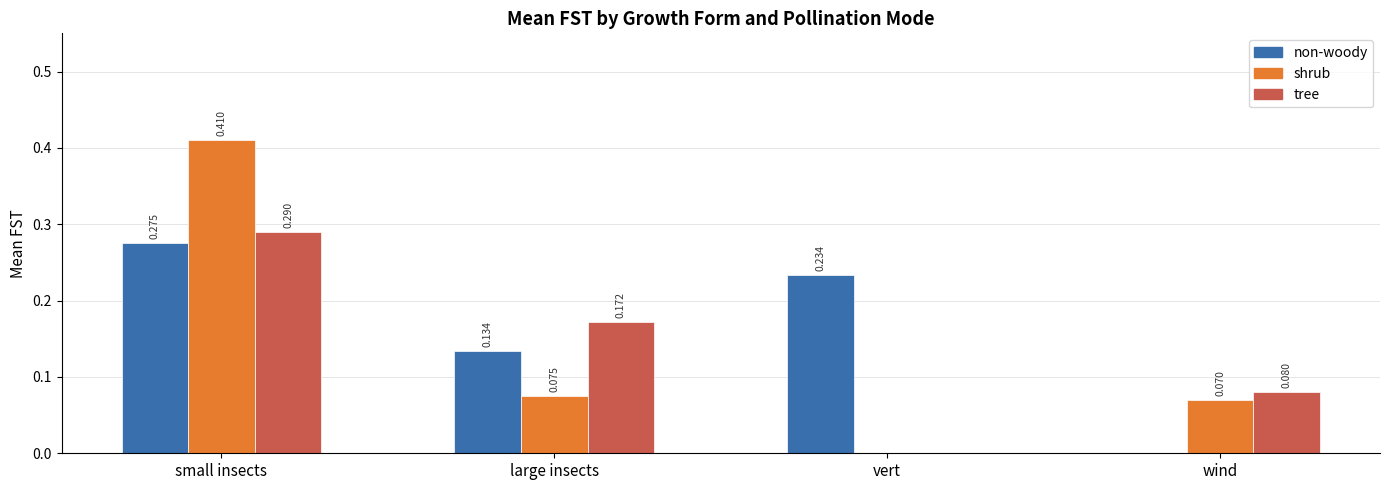

Count the shrub values in the range 0 to 1.

4